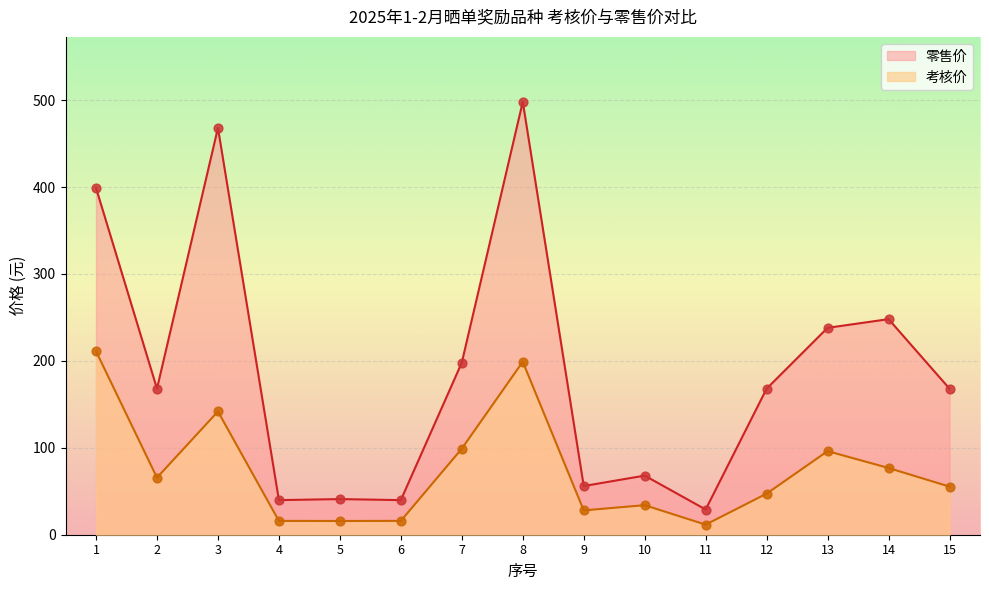

What are all the series names shown in the legend?

零售价, 考核价